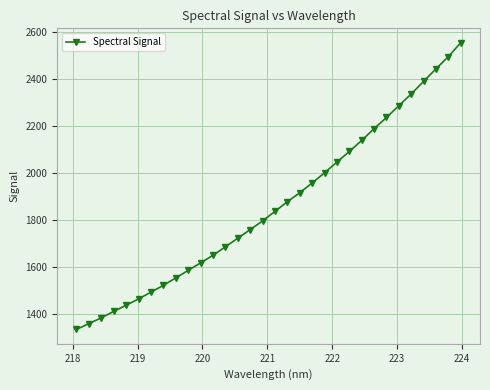

What is the smallest value displayed?

1336.2